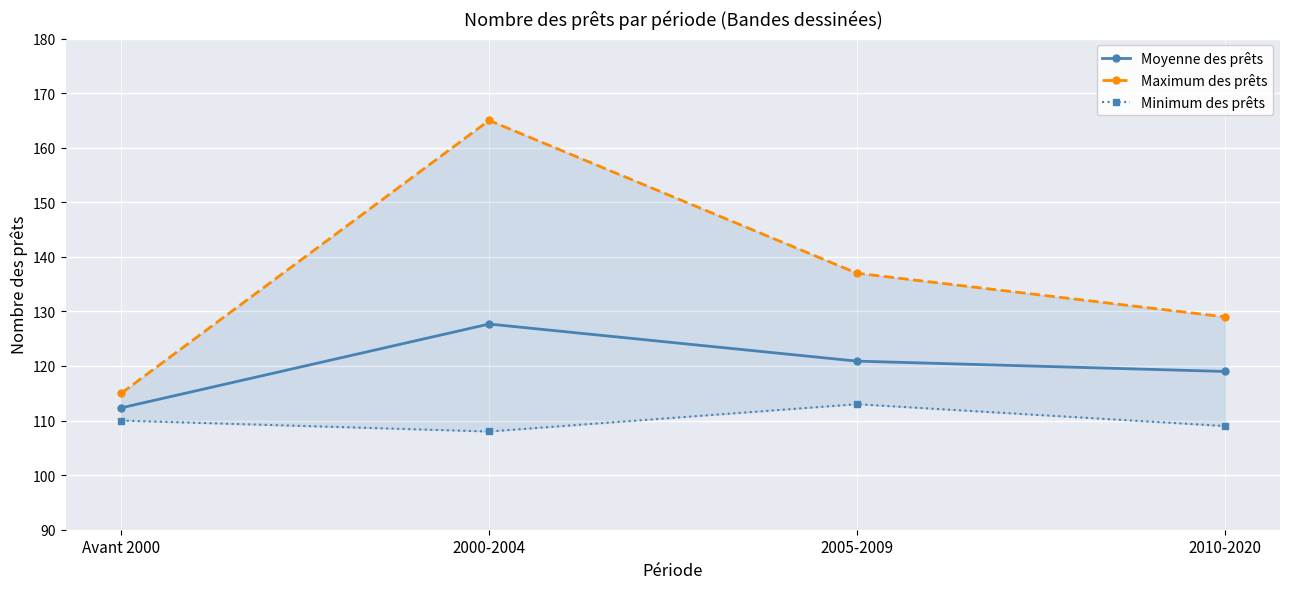

What position from the right is 2000-2004?

3